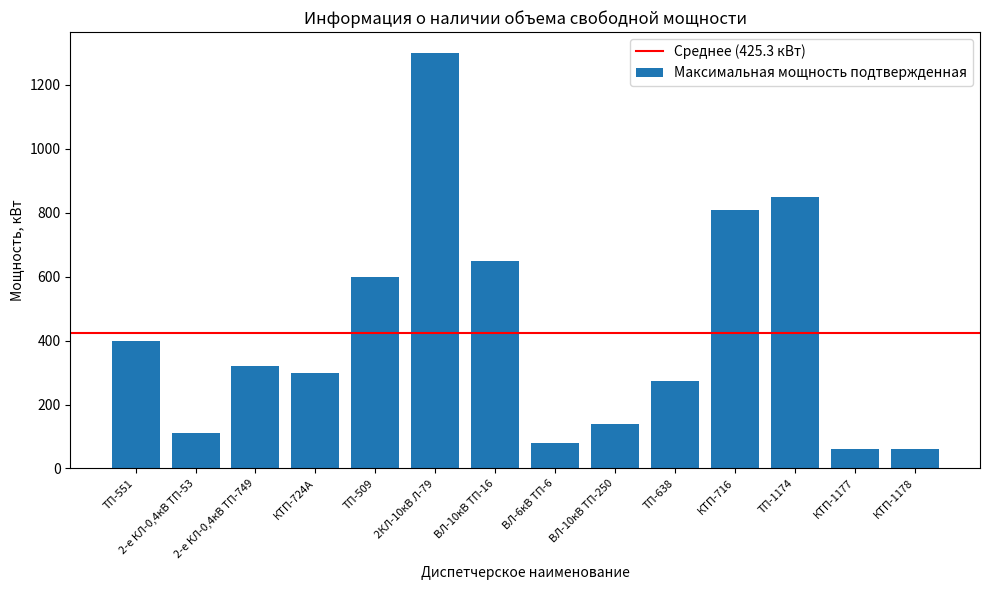

What is the maximum value shown in the chart?

1300.0